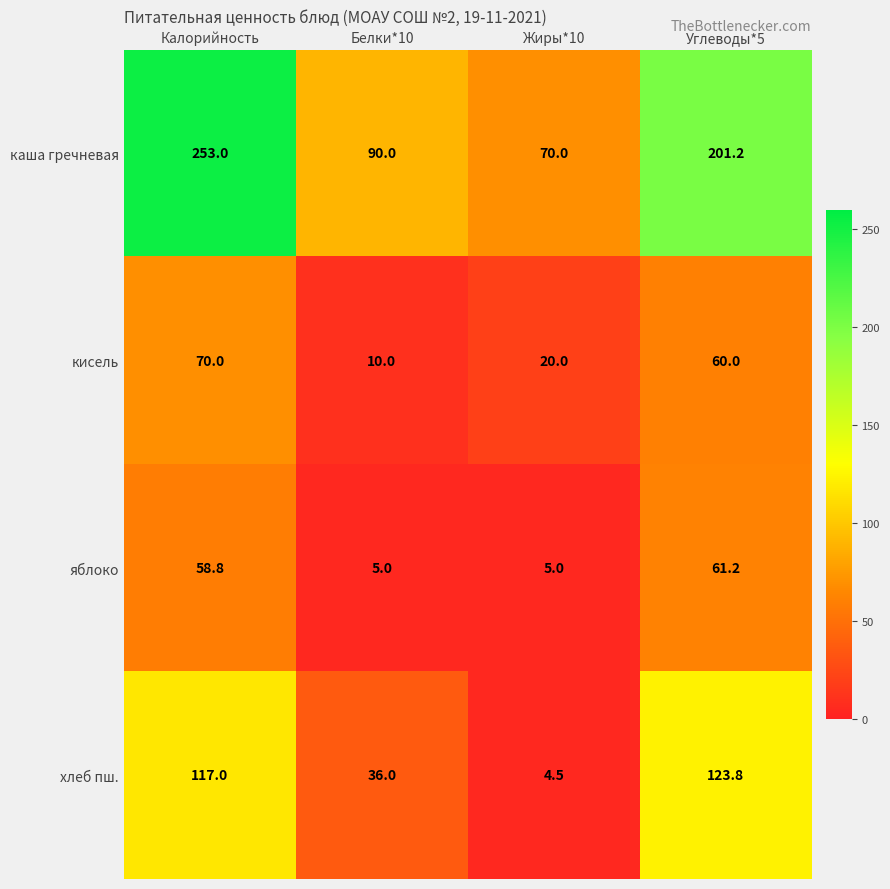

What is the spread (max minus min) of values at Калорийность?

194.2